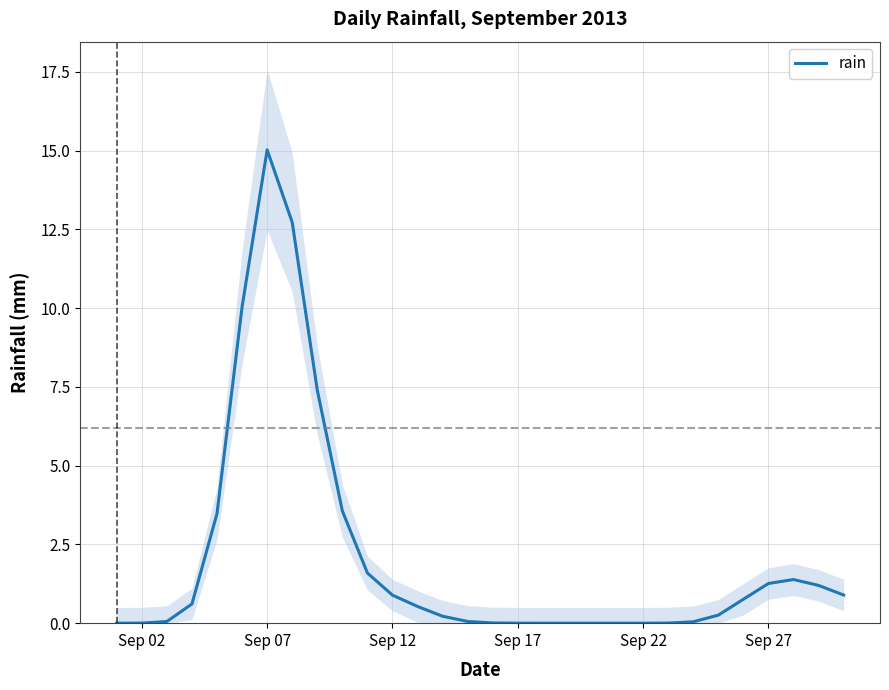

What is the maximum value for rain?

15.0